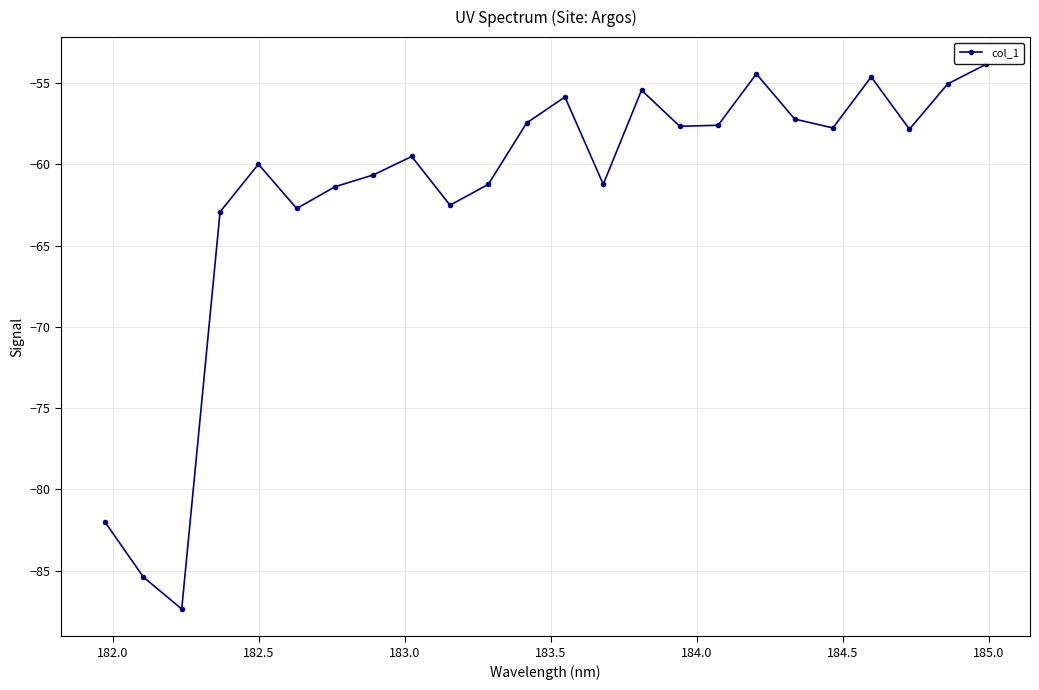

How many categories are shown in the chart?

24